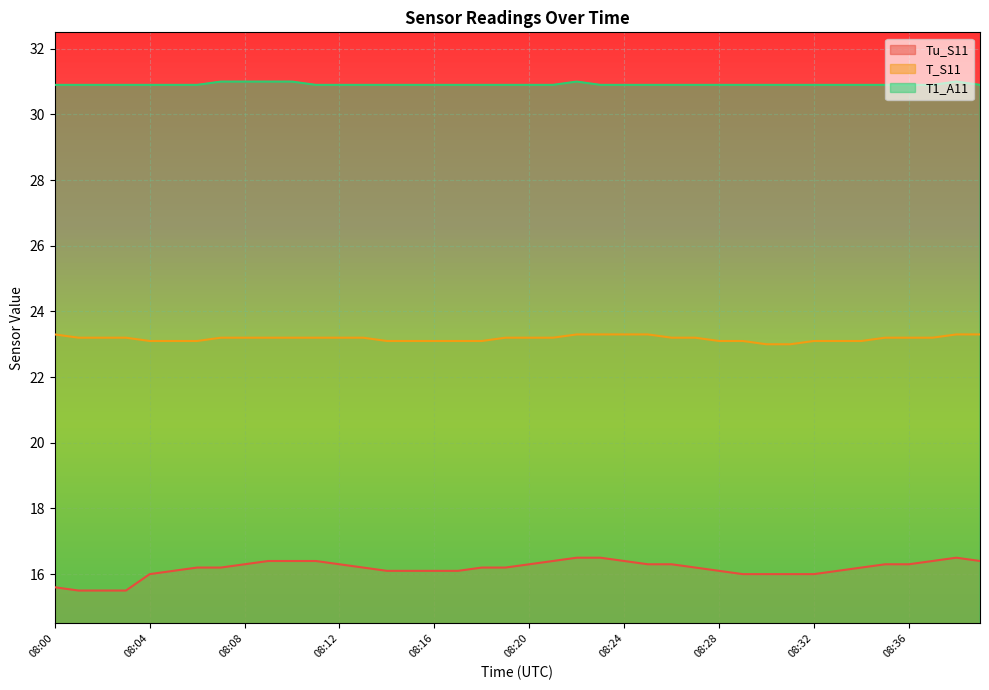

Count the number of data series in this chart.

3